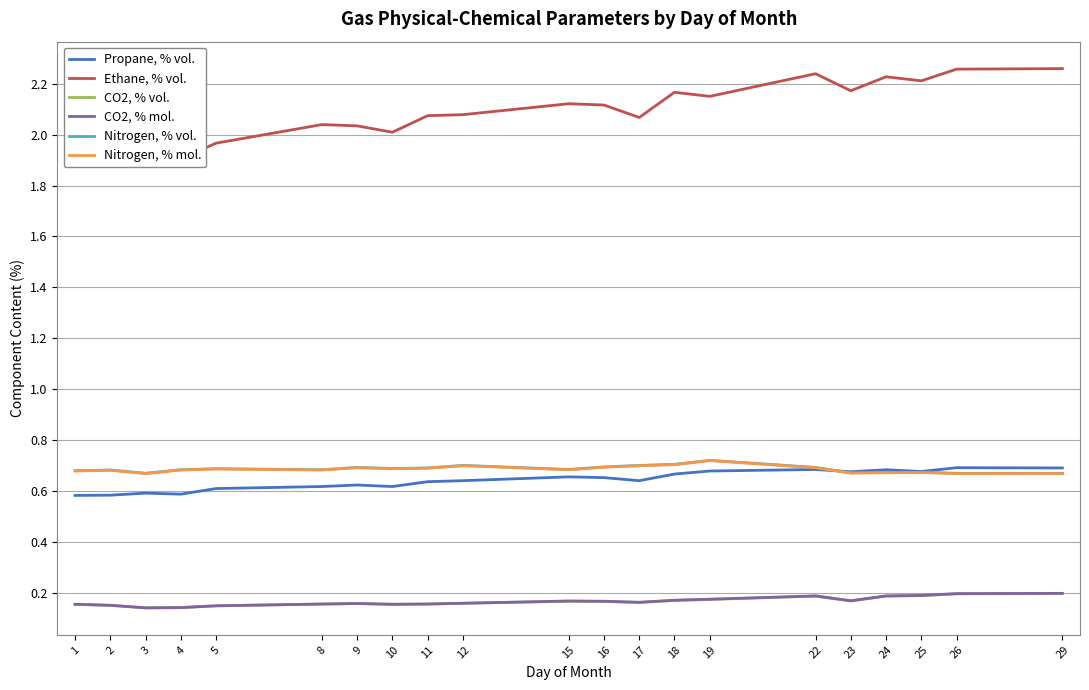

What is the difference between the second highest and minimum values in the Propane, % vol. series?

0.1